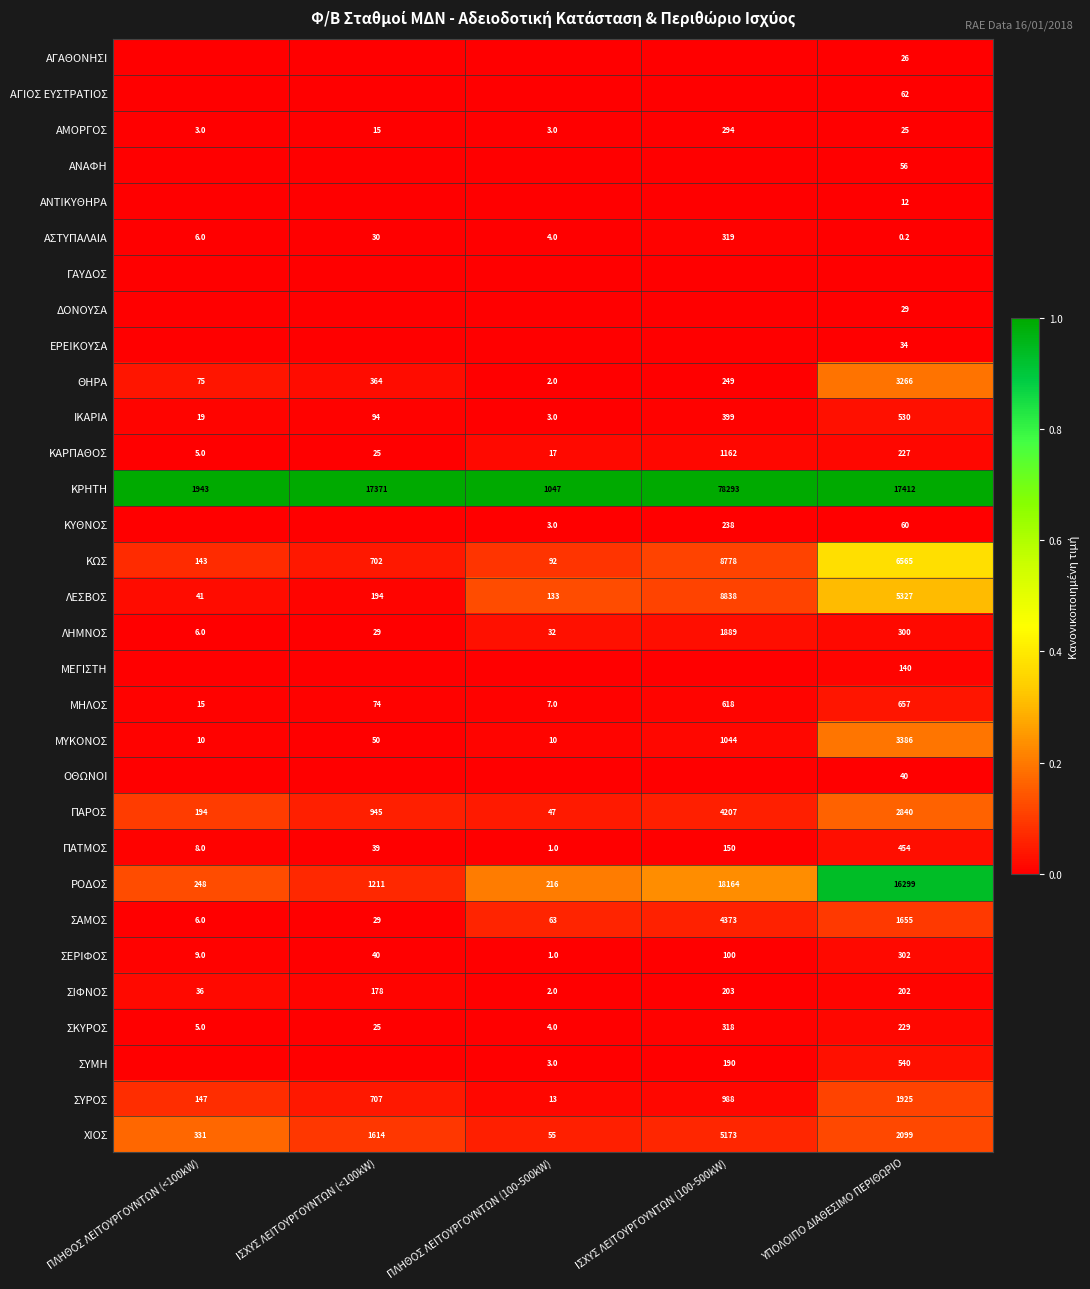

Is the value of ΣΙΦΝΟΣ at ΙΣΧΥΣ ΛΕΙΤΟΥΡΓΟΥΝΤΩΝ (<100kW) greater than the value of ΘΗΡΑ at ΥΠΟΛΟΙΠΟ ΔΙΑΘΕΣΙΜΟ ΠΕΡΙΘΩΡΙΟ?

No